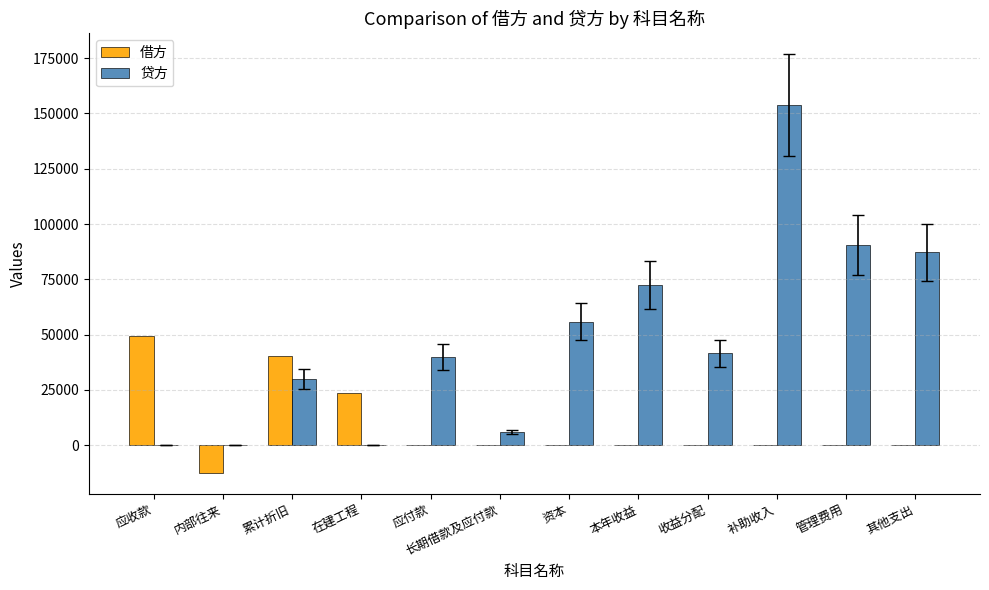

Which category has the highest value in the 贷方 series?

补助收入